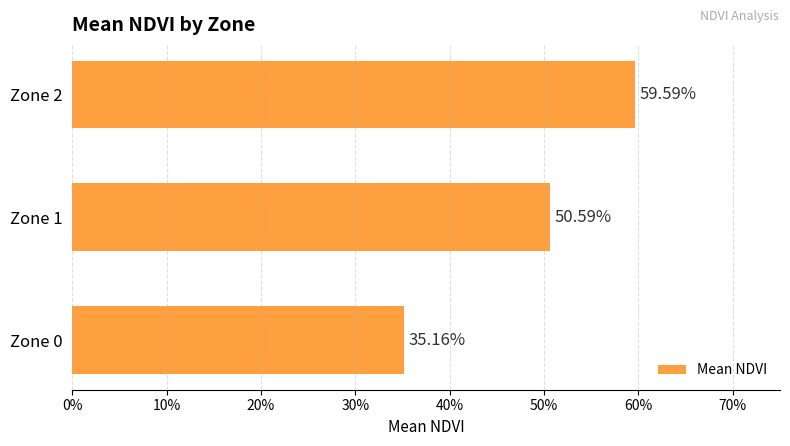

Does the chart contain any negative values?

No